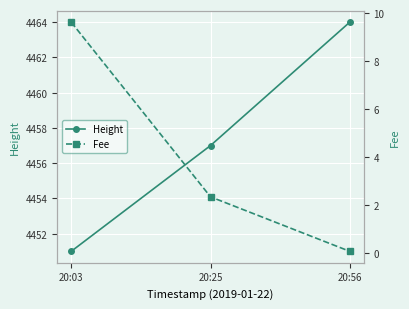

Reading left to right, transcribe all the data shown in this chart.

Height: 20:03=4451.0	20:25=4457.0	20:56=4464.0
Fee: 20:03=9.6	20:25=2.3	20:56=0.1